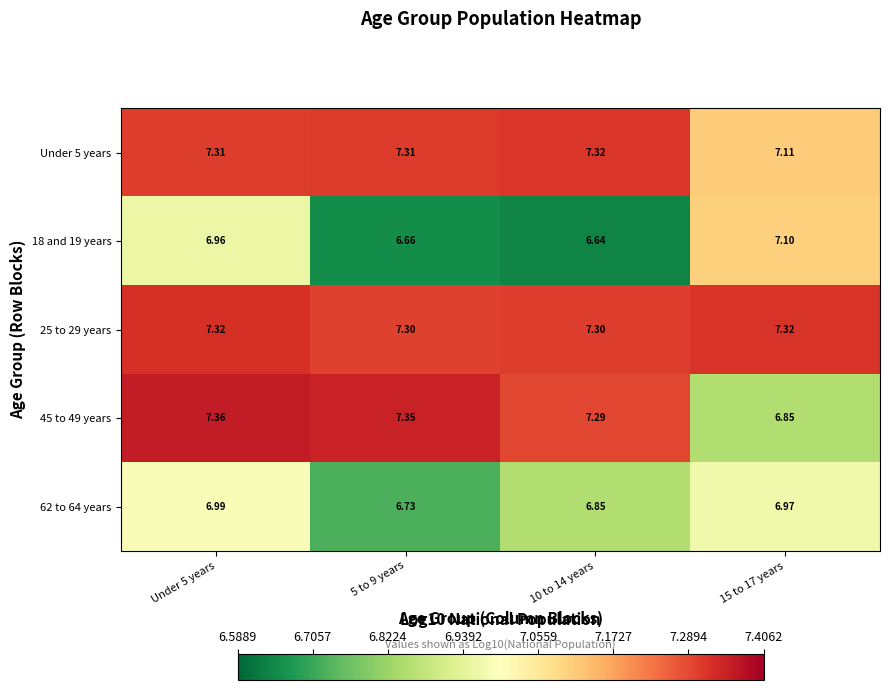

Between 5 to 9 years and 15 to 17 years, which series saw the biggest shift?

45 to 49 years